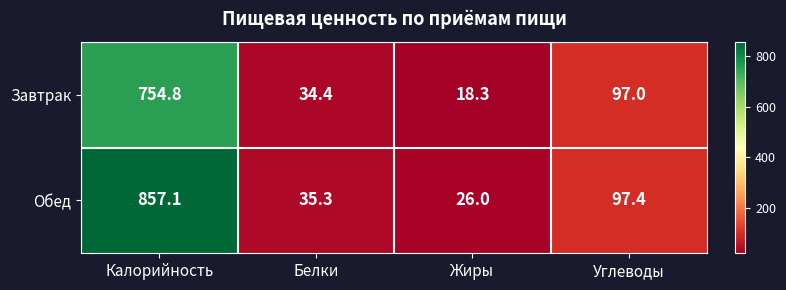

What is the greatest value displayed?

857.1